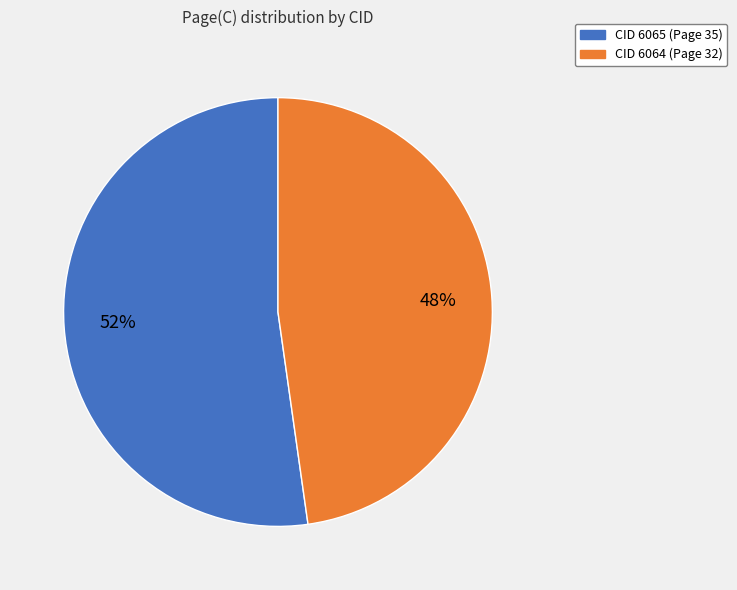

Does any single category account for the majority?

Yes